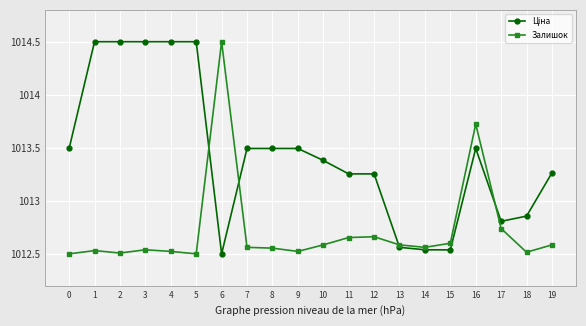

What is the highest value of the Залишок series?

1014.5